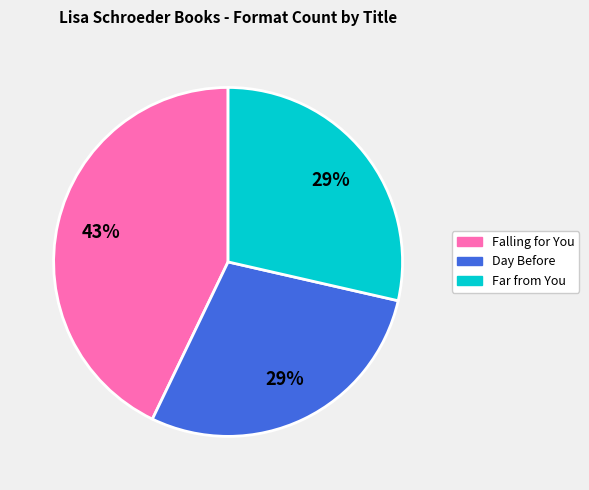

Do Far from You and Falling for You together represent more than half of the pie?

Yes